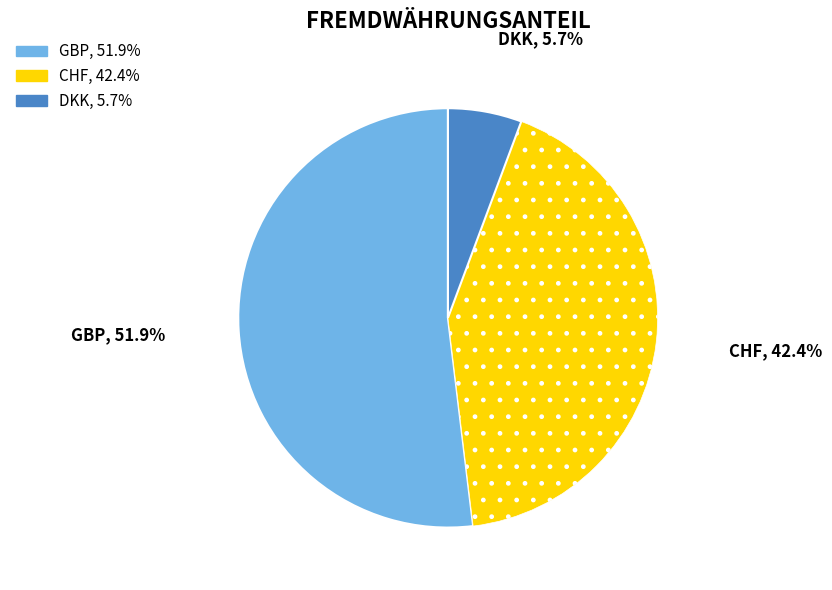

True or false: GBP accounts for 66% of the total.

False